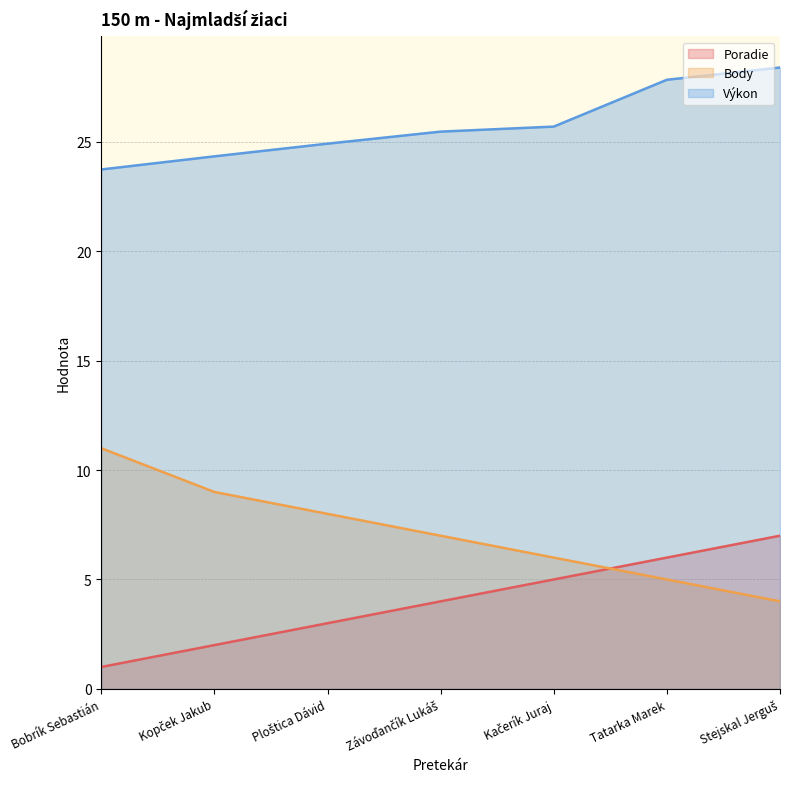

What is the sum of all Body values?

50.0